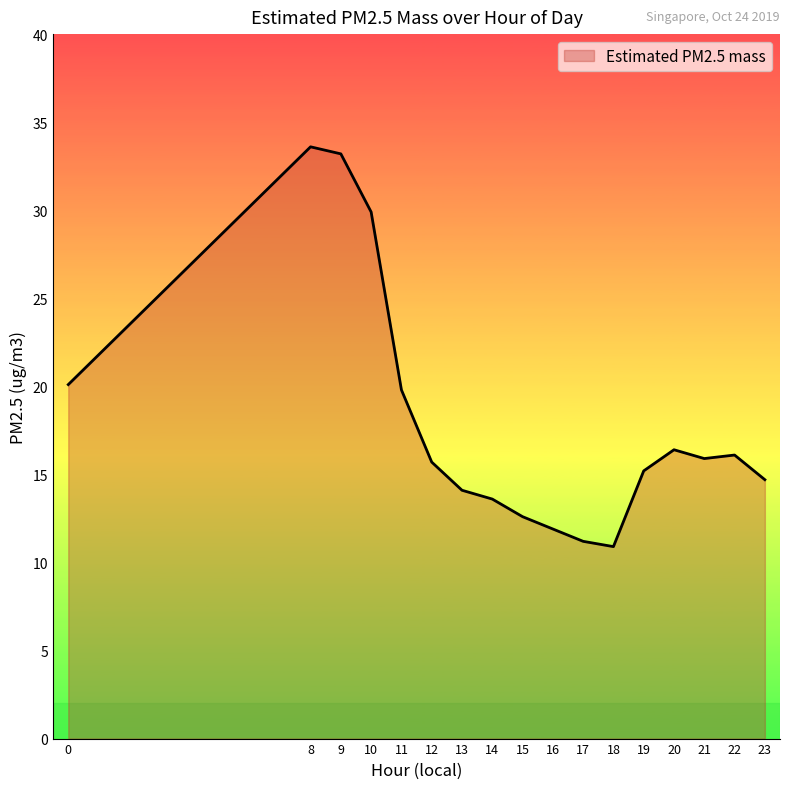

What is the difference between the maximum and minimum values?

22.7